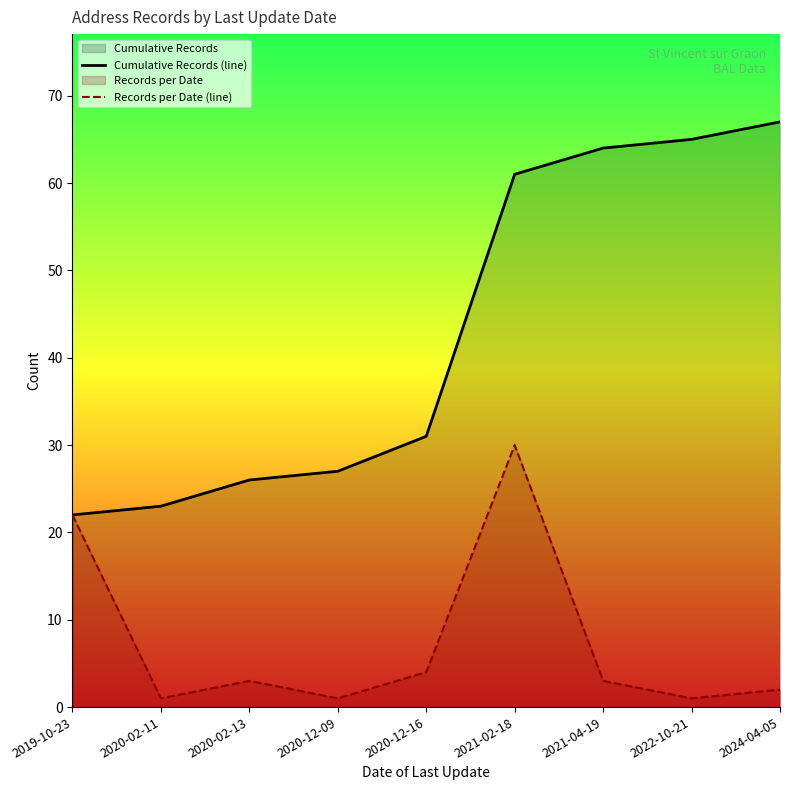

True or false: Records per Date (line) and Cumulative Records (line) intersect in this chart.

False